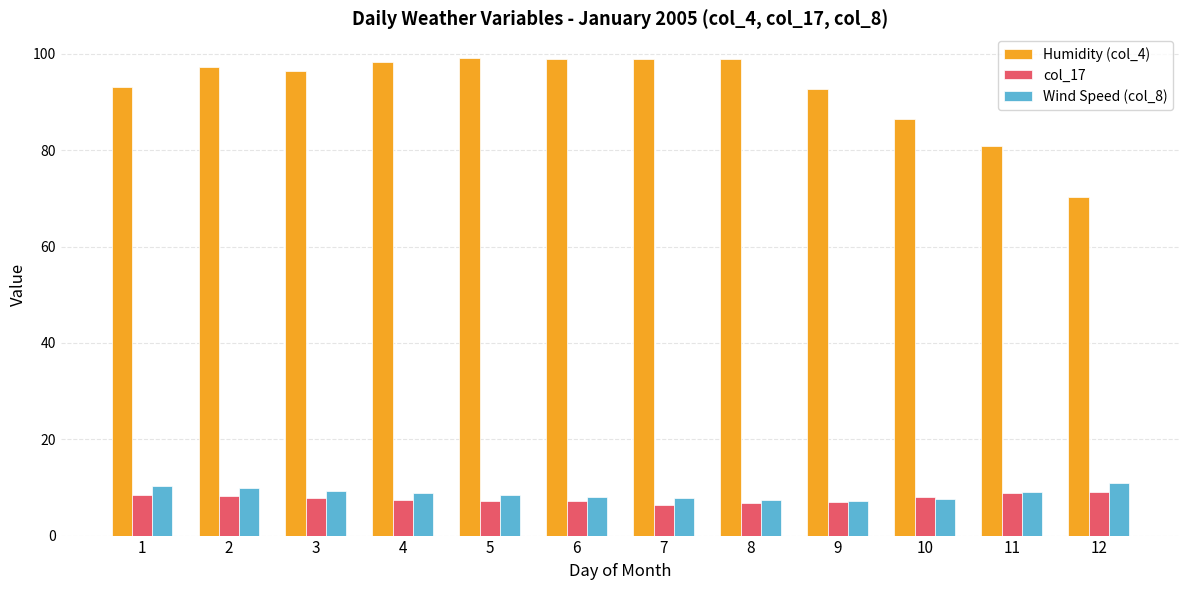

What is the sum of all col_17 values?

92.2